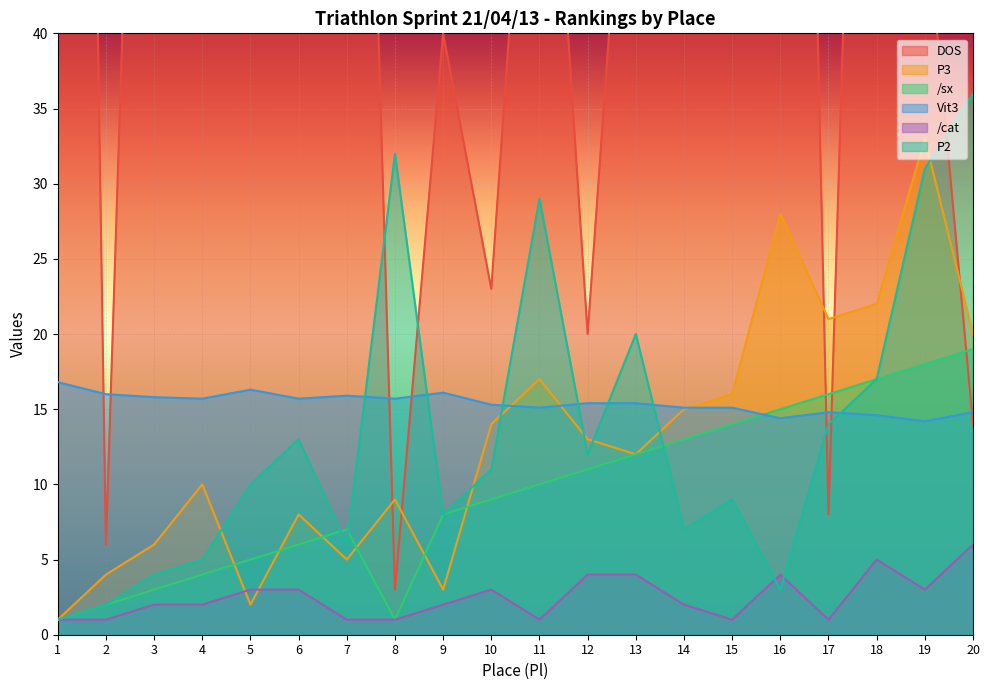

Which category has the highest value in the /sx series?

20